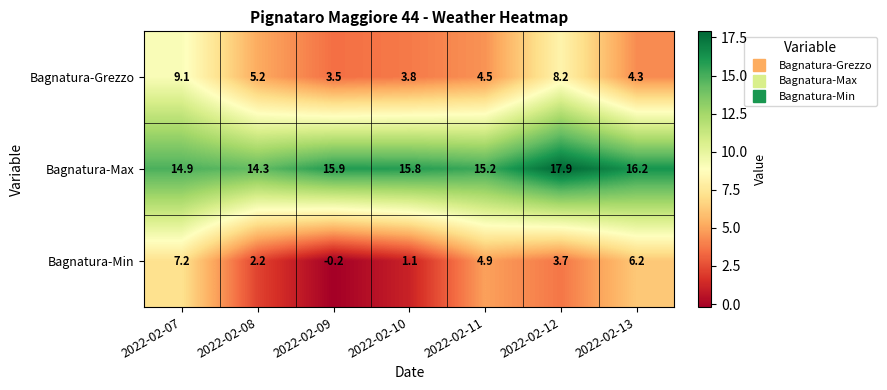

Which series has the widest spread of values?

Bagnatura-Min